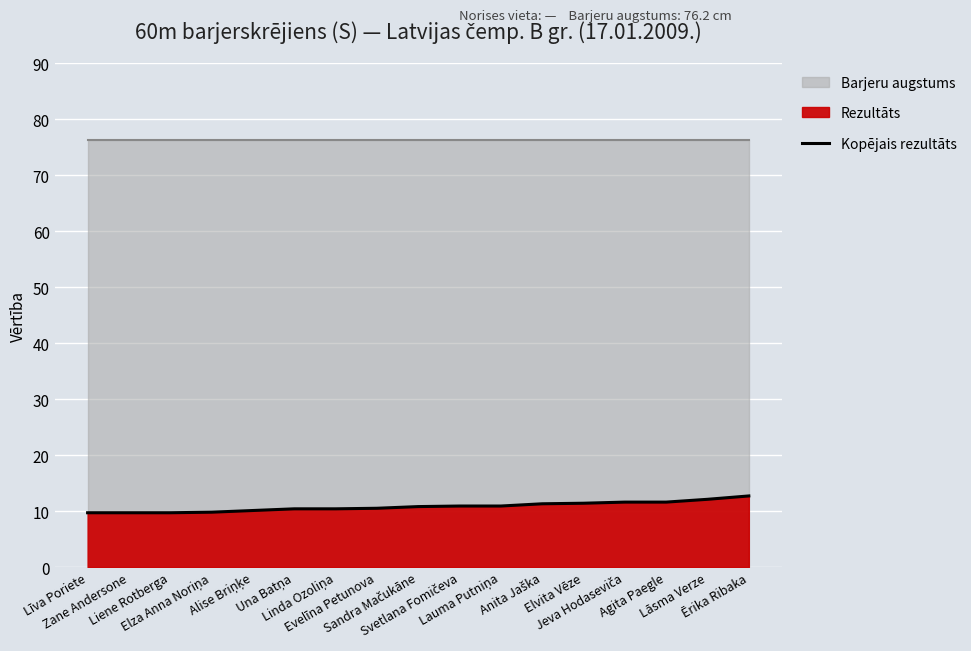

What is the highest value of the Kopējais rezultāts series?

12.7